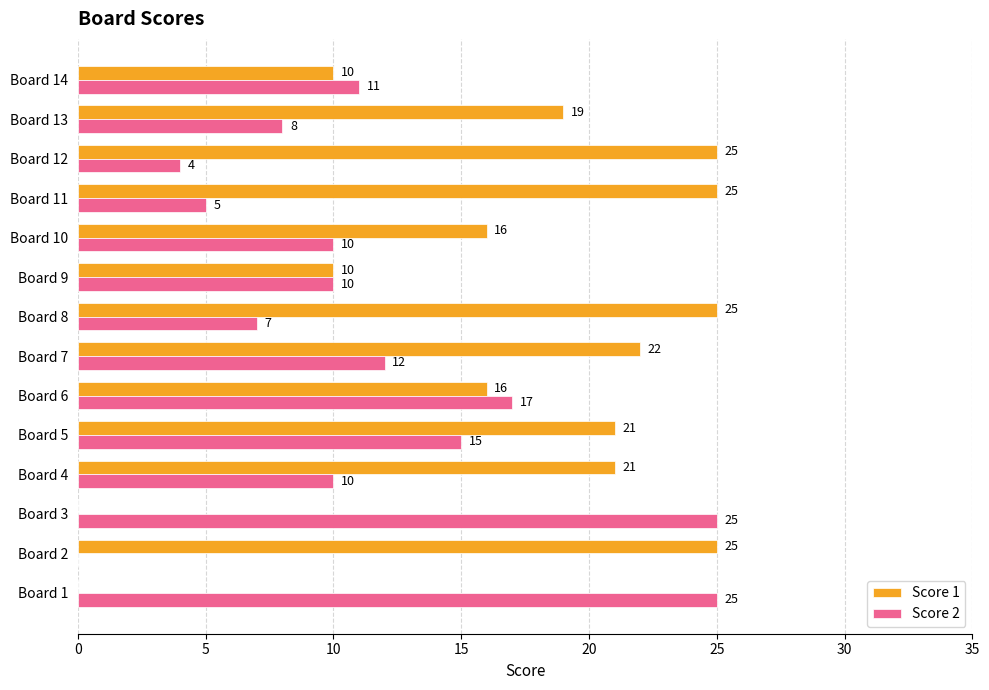

At which category is the sum across all series the highest?

Board 5